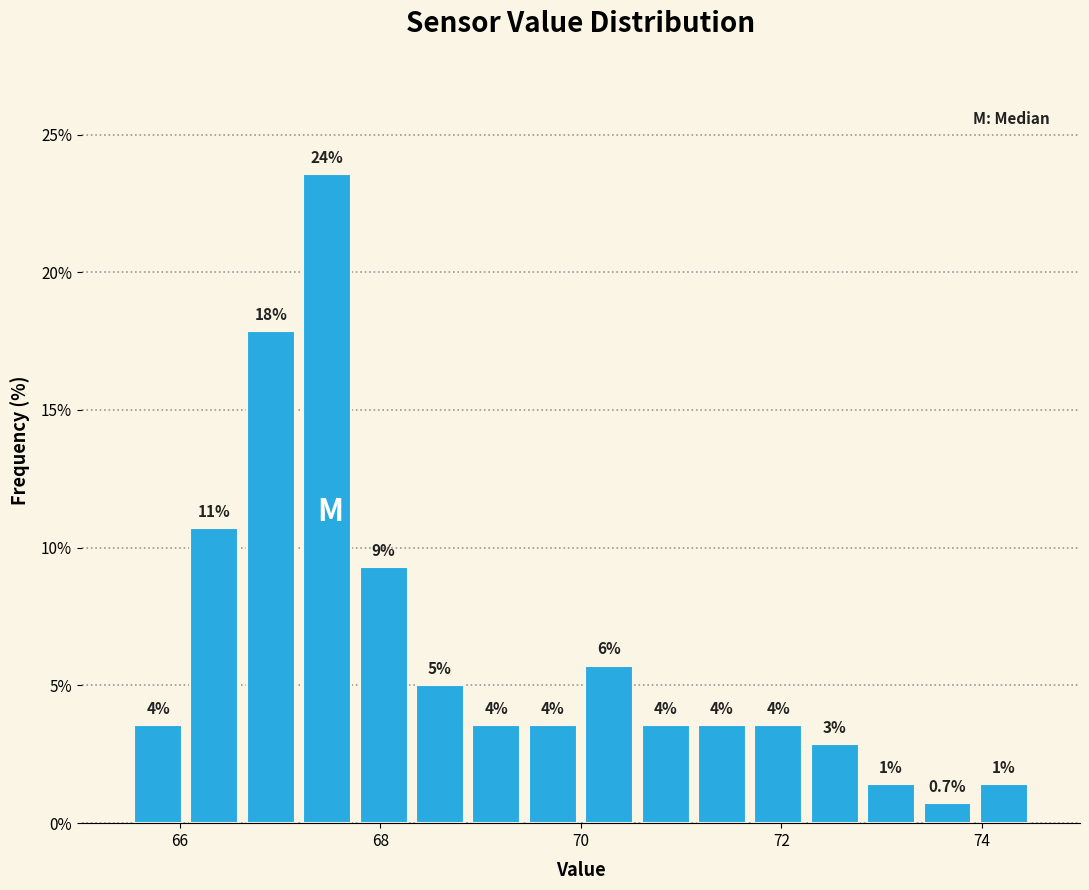

Read against the x-axis, roughly where is the centre of the tallest bar?

67.4